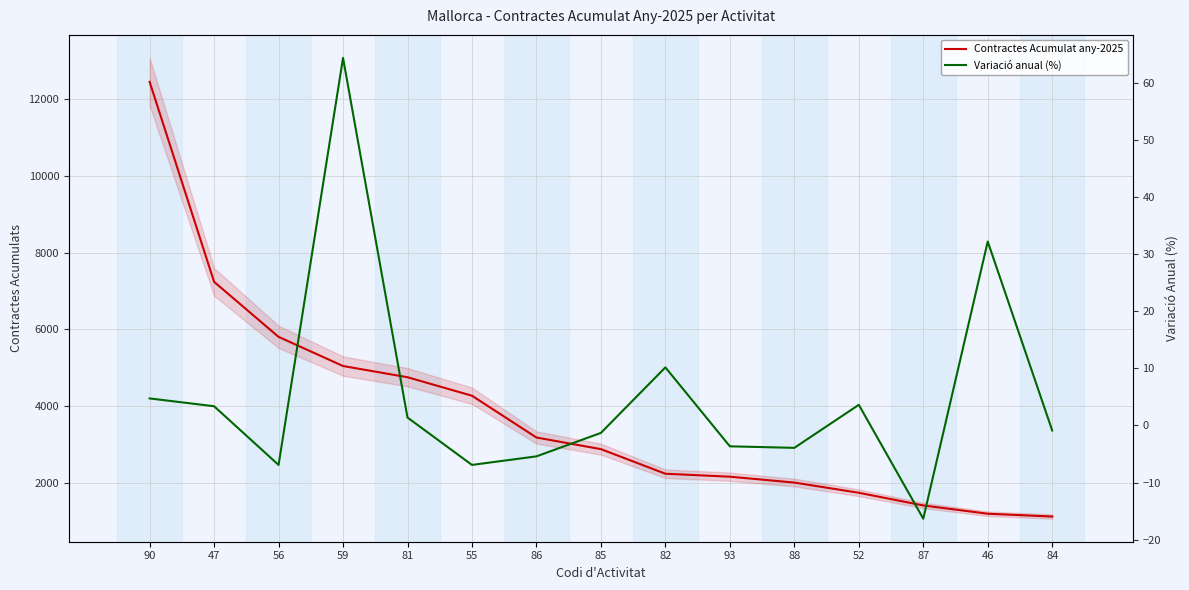

At how many categories does at least one series exceed 1408?

13